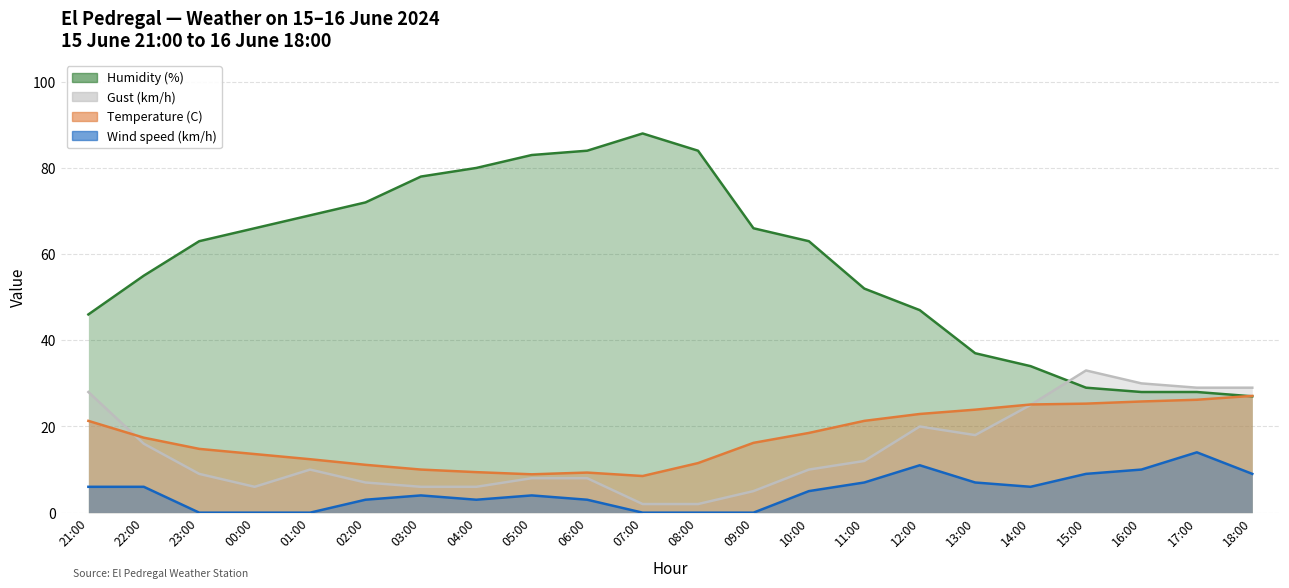

What is the value of the Temperature (C) point at the 4th from the left?

13.6